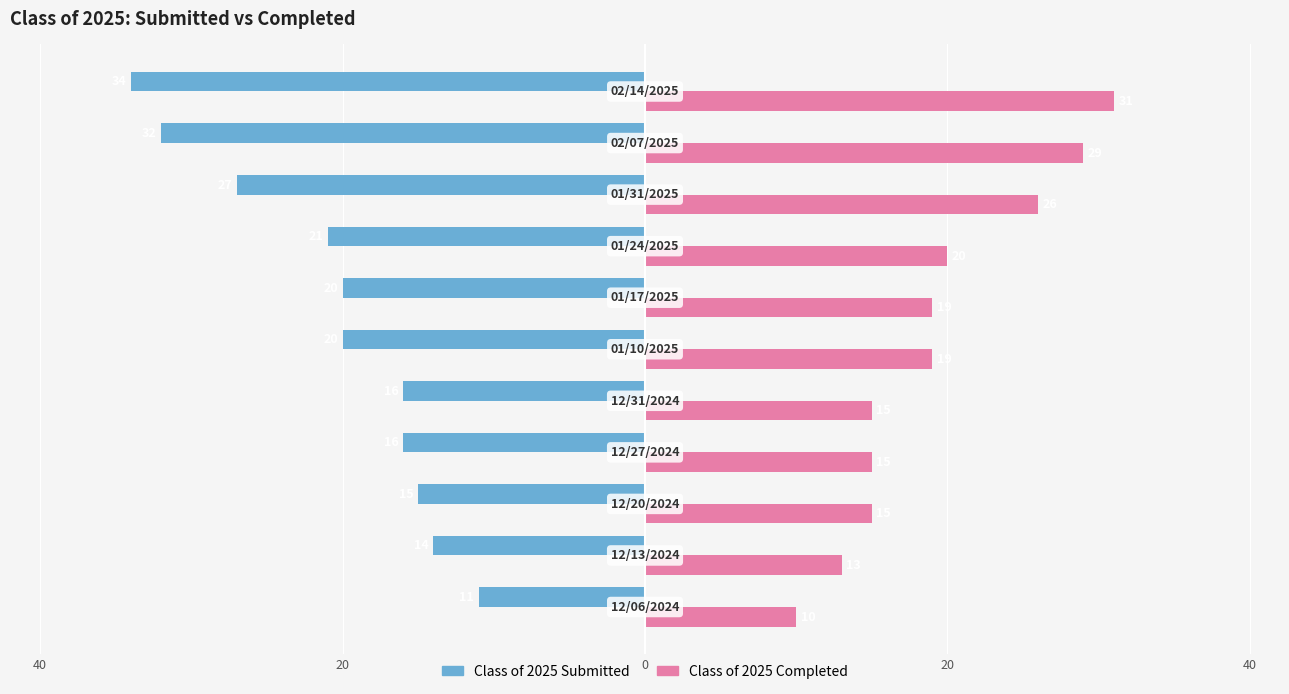

Reading left to right, list all the values displayed in this chart.

Class of 2025 Submitted: -11	-14	-15	-16	-16	-20	-20	-21	-27	-32	-34
Class of 2025 Completed: 10	13	15	15	15	19	19	20	26	29	31